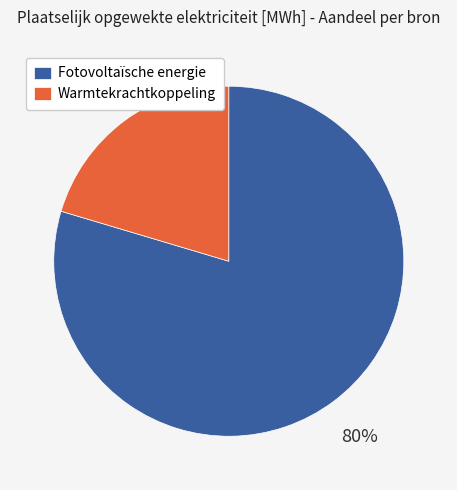

Does any single category account for the majority?

Yes